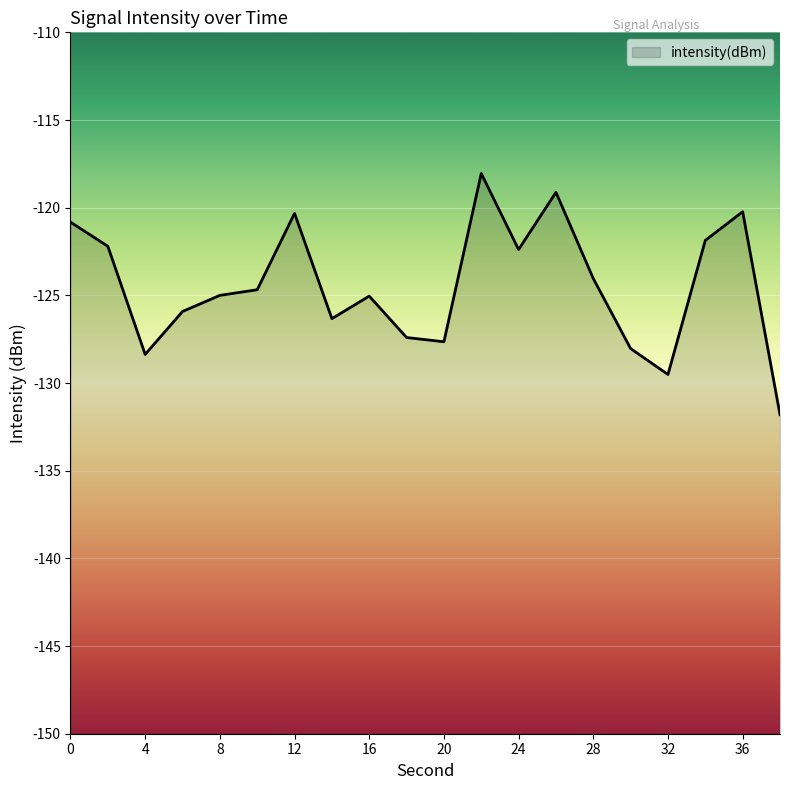

What is the value of the 1st point from the left?

-120.8